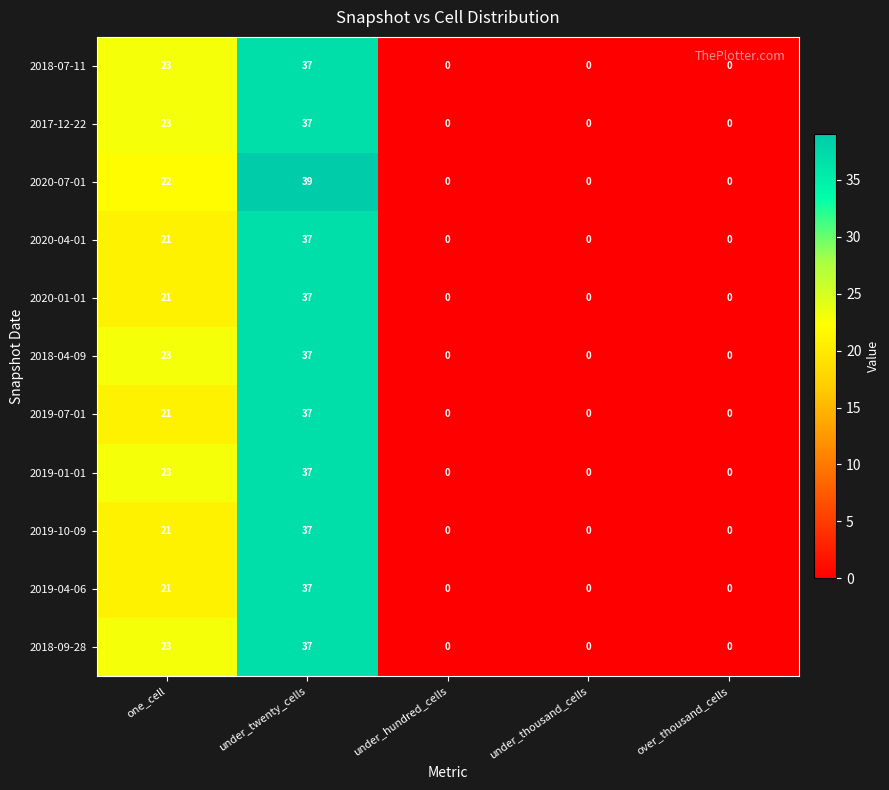

What is the highest value of the 2019-01-01 series?

37